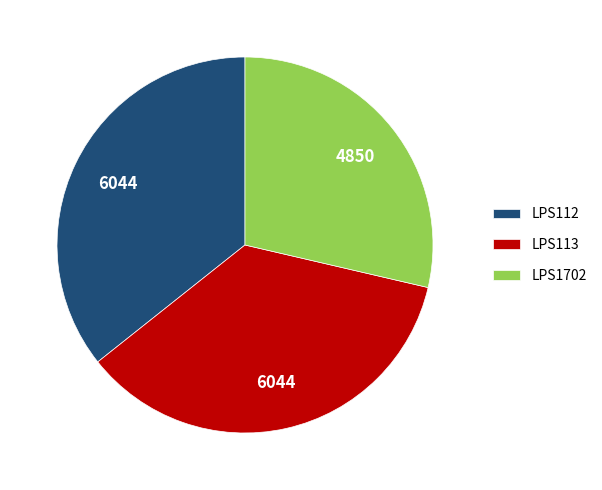

How many segments does this pie chart have?

3